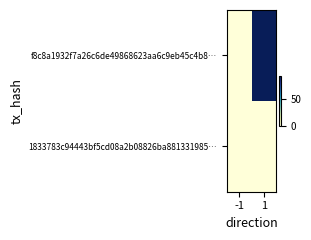

At -1, list the series in order from largest to smallest.

f8c8a1932f7a26c6de49868623aa6c9eb45c4b8…, 1833783c94443bf5cd08a2b08826ba881331985…